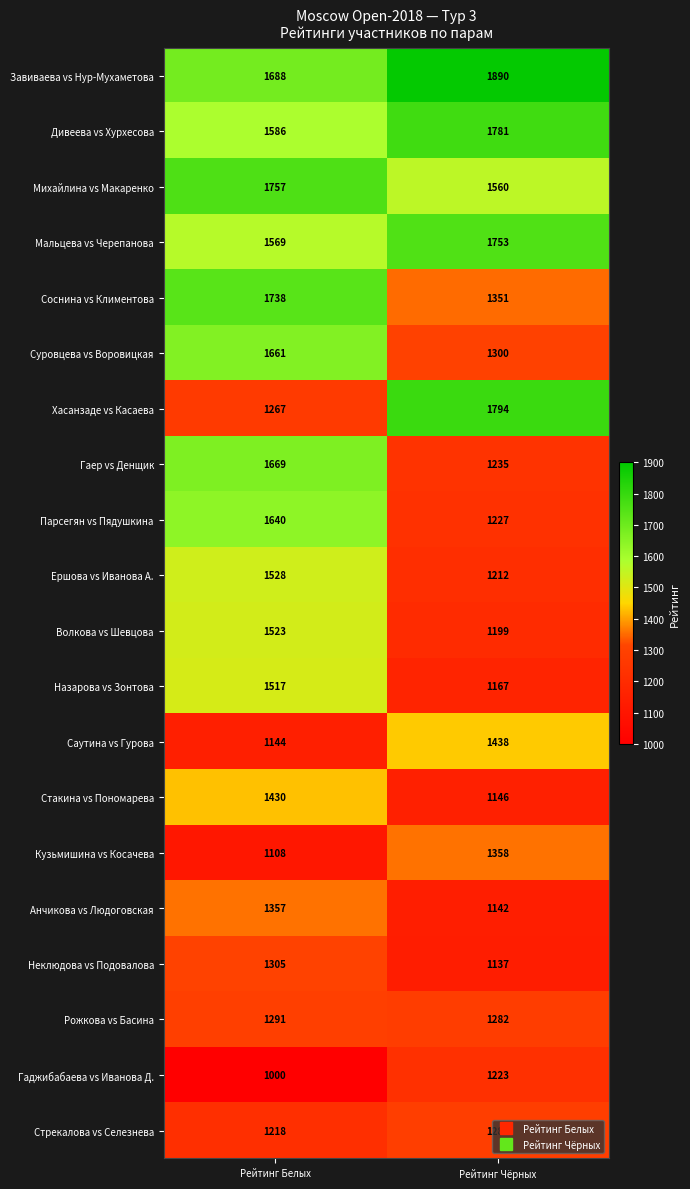

At which category does the chart reach its minimum across all series?

Рейтинг Белых